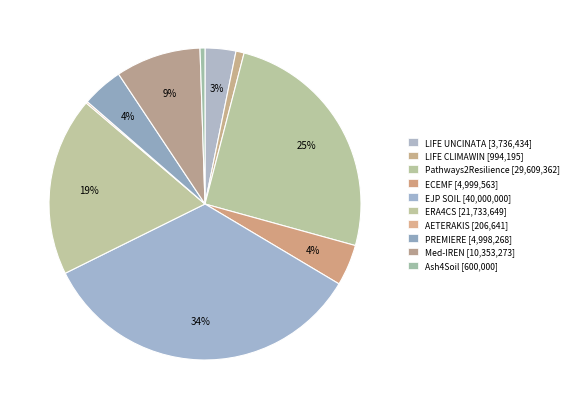

The EJP SOIL slice represents 34% of the pie. True or false?

True